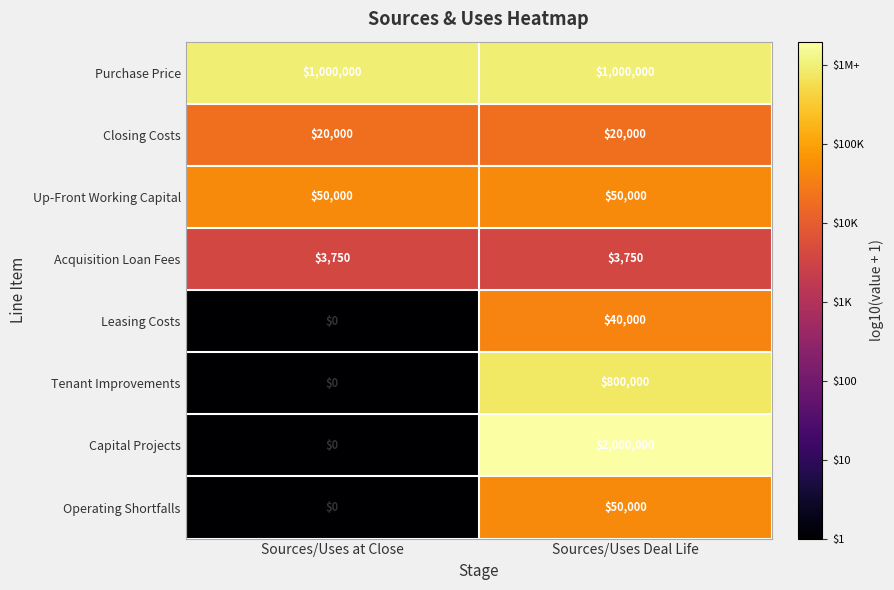

The Up-Front Working Capital series shows 50000 at Sources/Uses Deal Life. True or false?

True